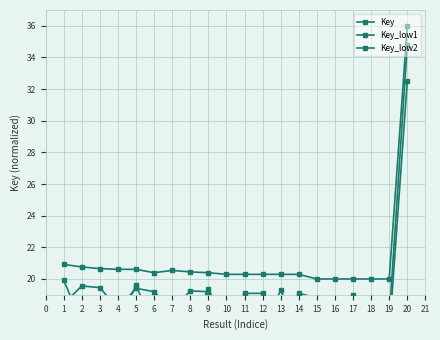

What is the value of the Key_low2 point at the 18th from the left?

16.5